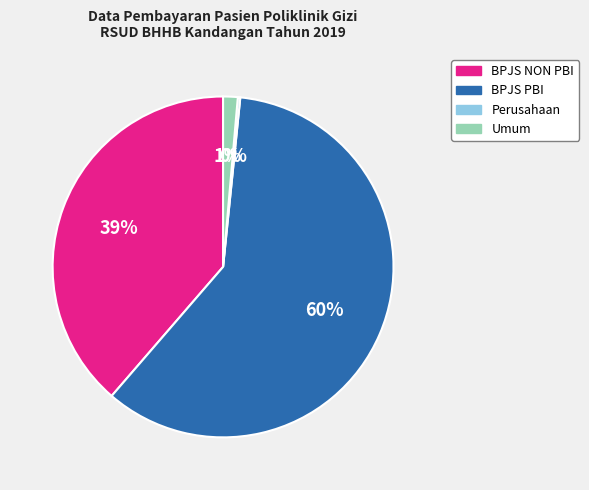

What is the largest slice in the pie chart?

BPJS PBI